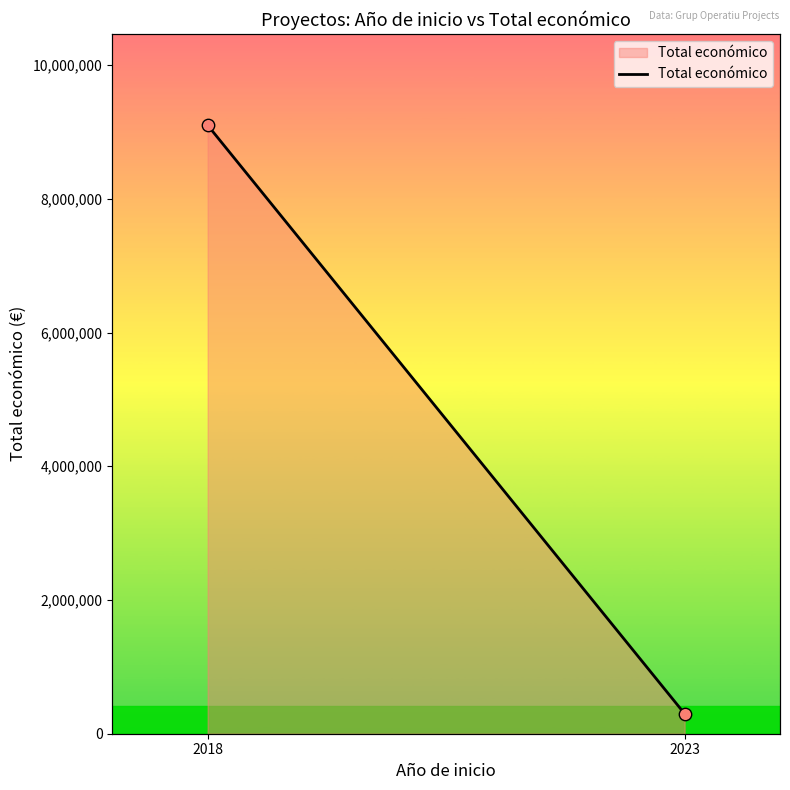

What is the change in value from 2018 to 2023?

-8800784